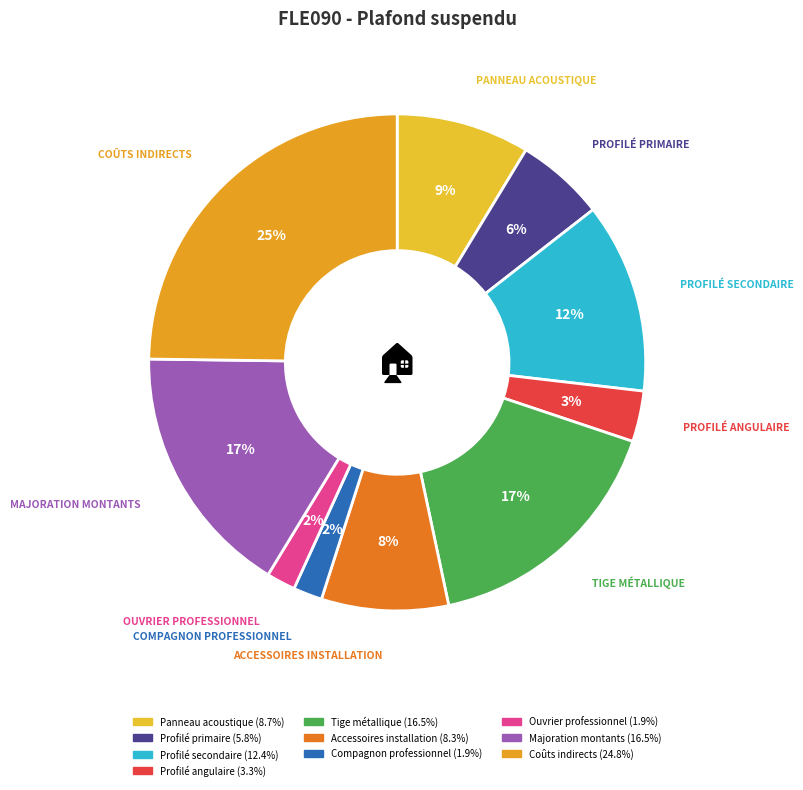

Does Profilé secondaire account for over 50% of the chart?

No